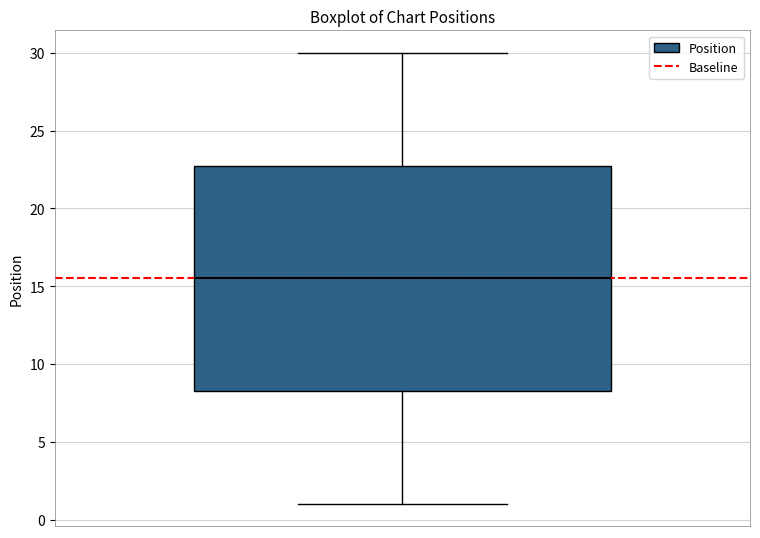

Transcribe this box plot: give where the median line is, the range the box spans, and where the two whiskers end, as read against the y-axis. The values are not printed on the chart, so give them approximately, as read against the axis.

median 15.5, box 8.5 to 23.0, whiskers 1.0 to 30.0